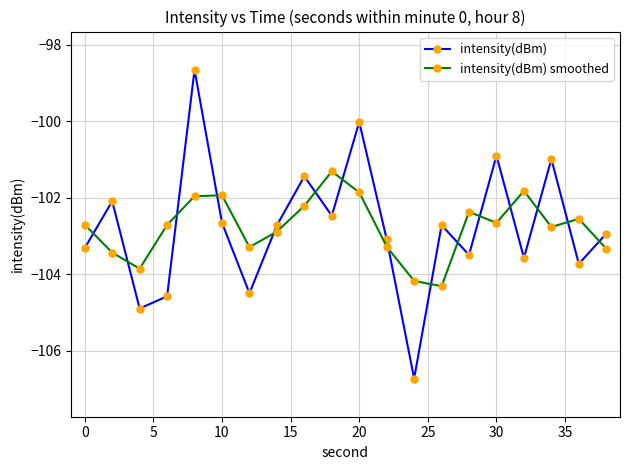

How many interior local valleys does the intensity(dBm) series have?

7